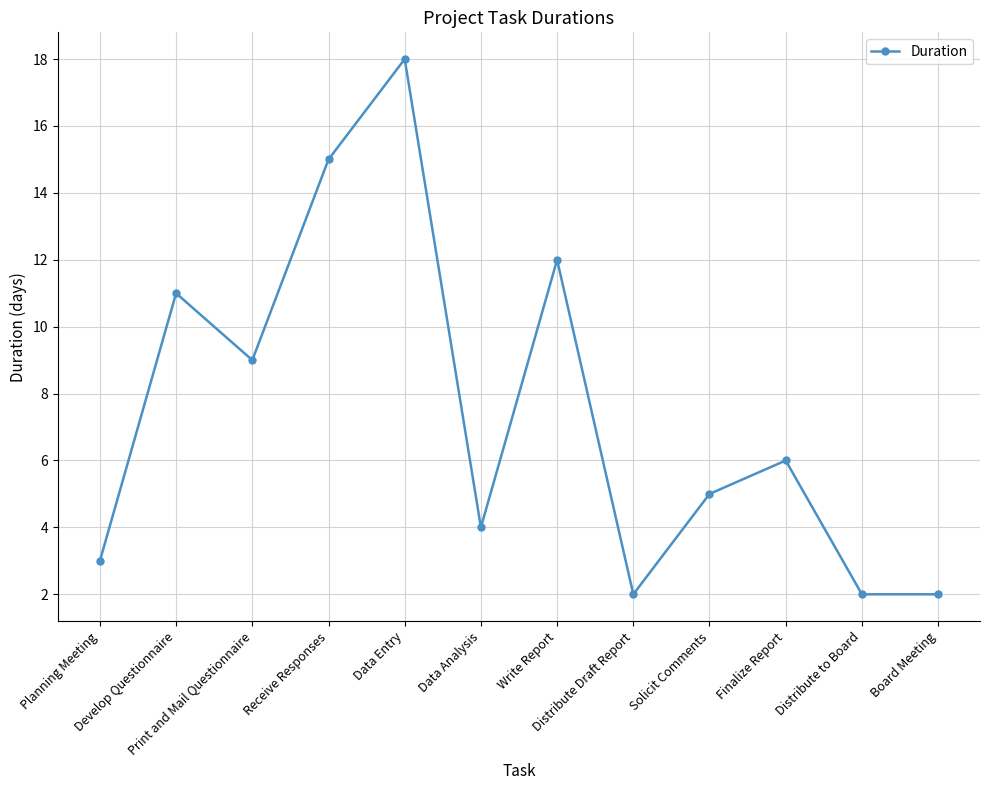

Where is the first local minimum?

Print and Mail Questionnaire